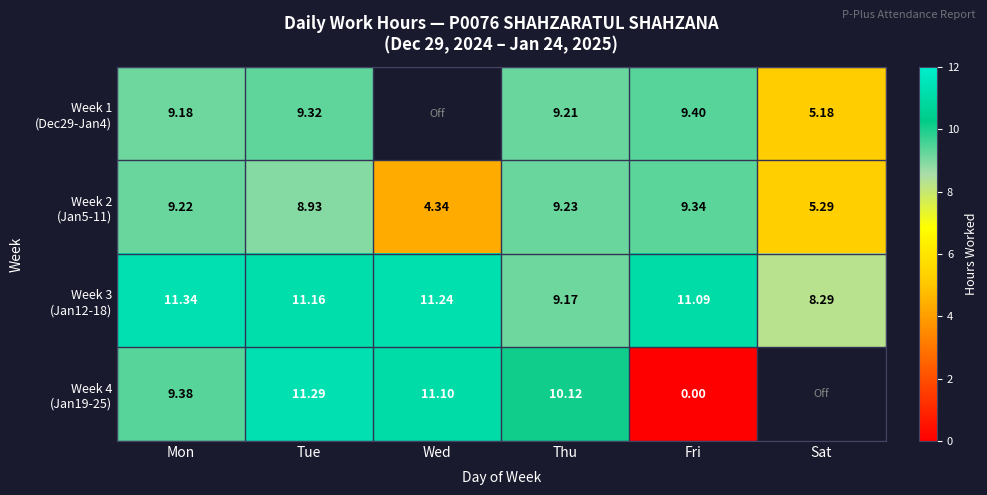

What is the minimum value for Week 1 (Dec29-Jan4)?

5.2